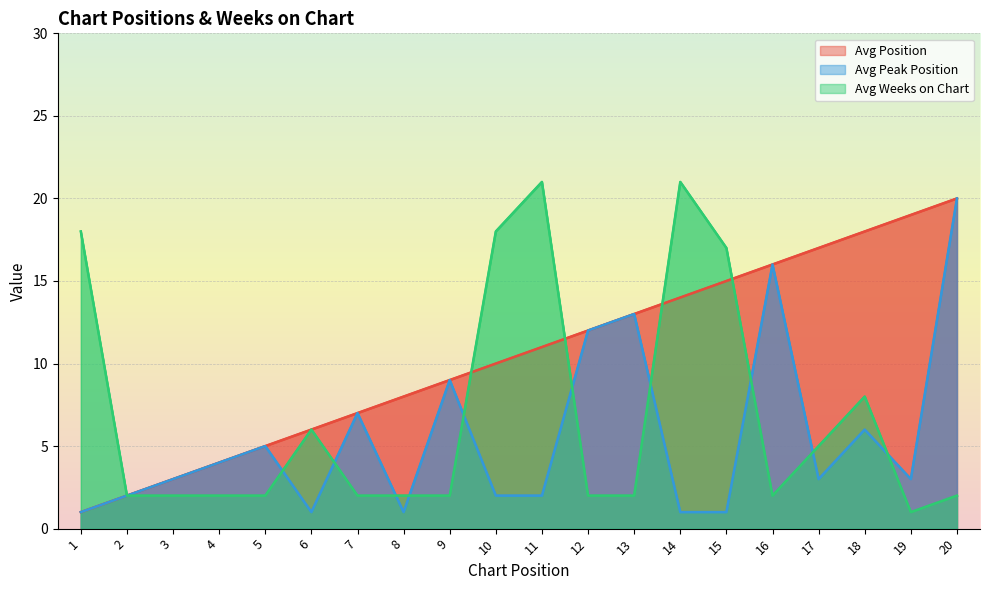

True or false: Avg Position and Avg Peak Position intersect in this chart.

False